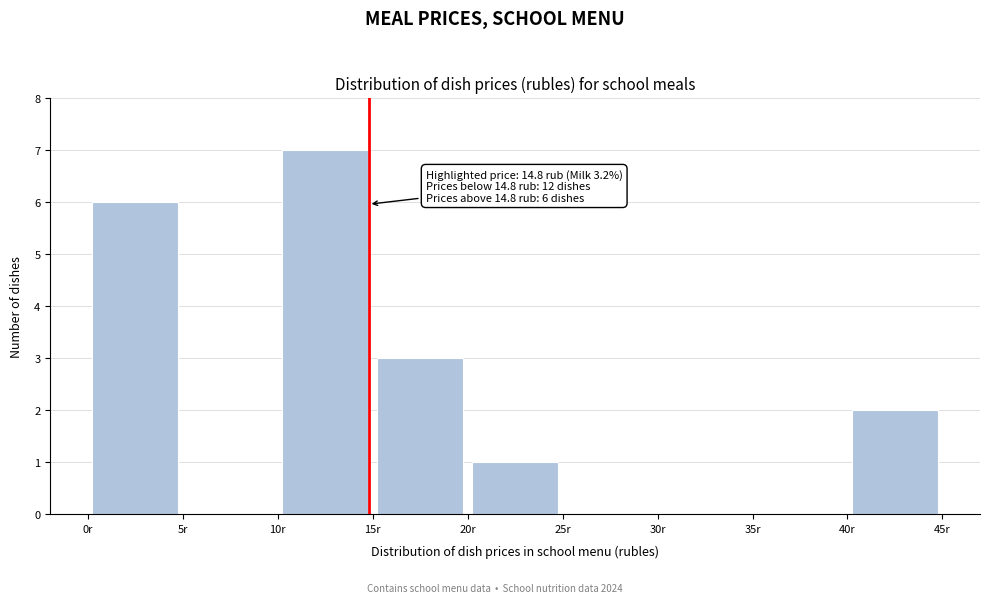

Which range on the x-axis has the tallest bar?

10 to 15